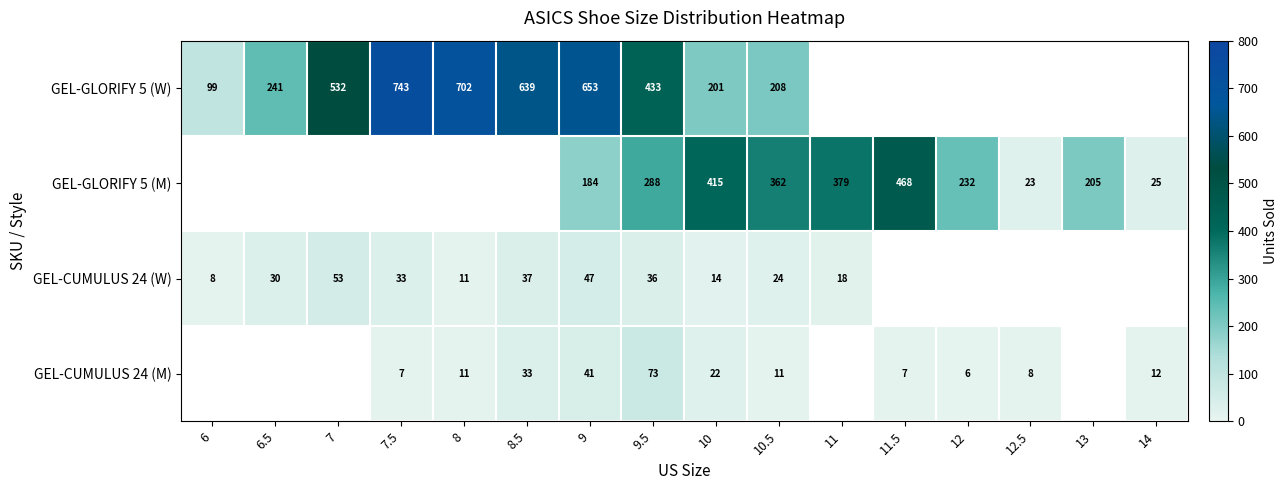

How many GEL-CUMULUS 24 (M) values are between 22 and 33?

2